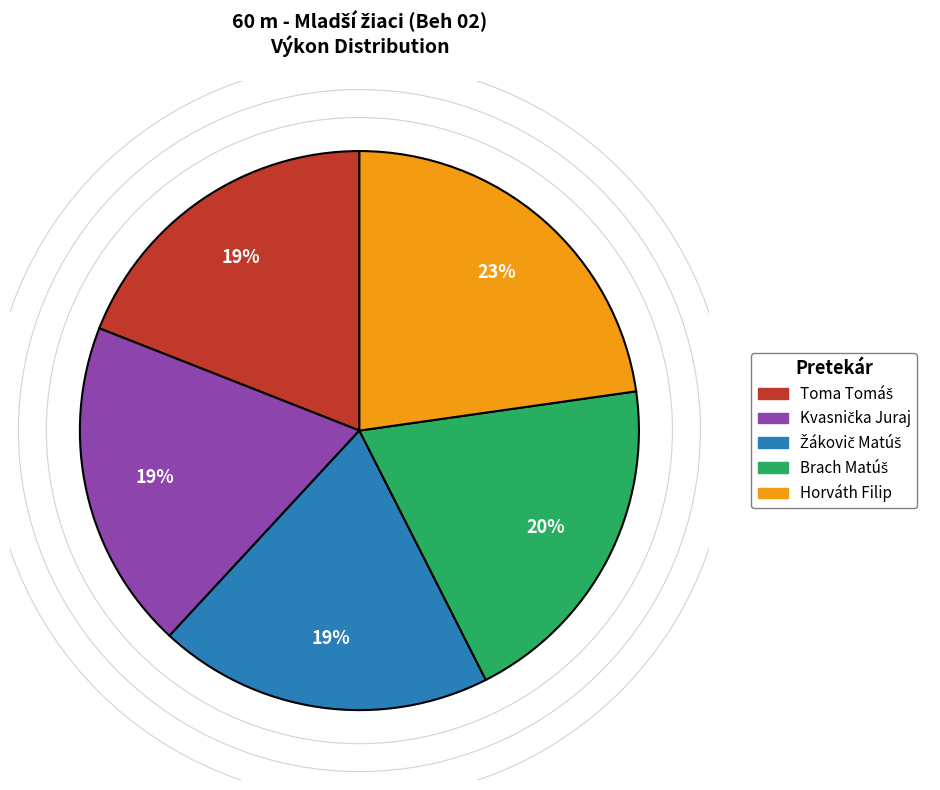

To the nearest percent, what is the difference between the largest and smallest slice percentages?

4%